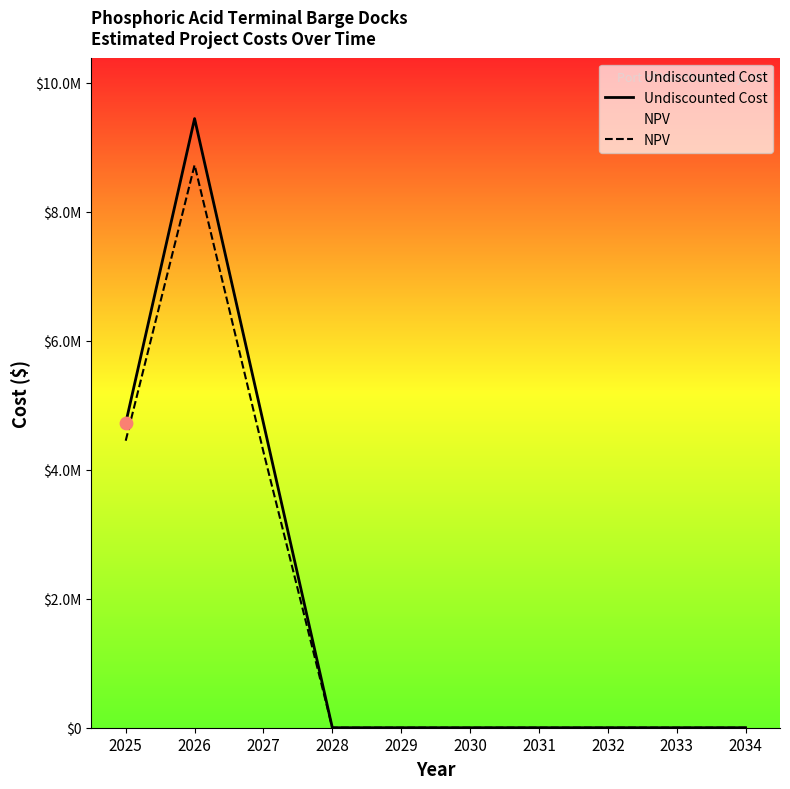

Which series has the largest total across all categories?

Undiscounted Cost